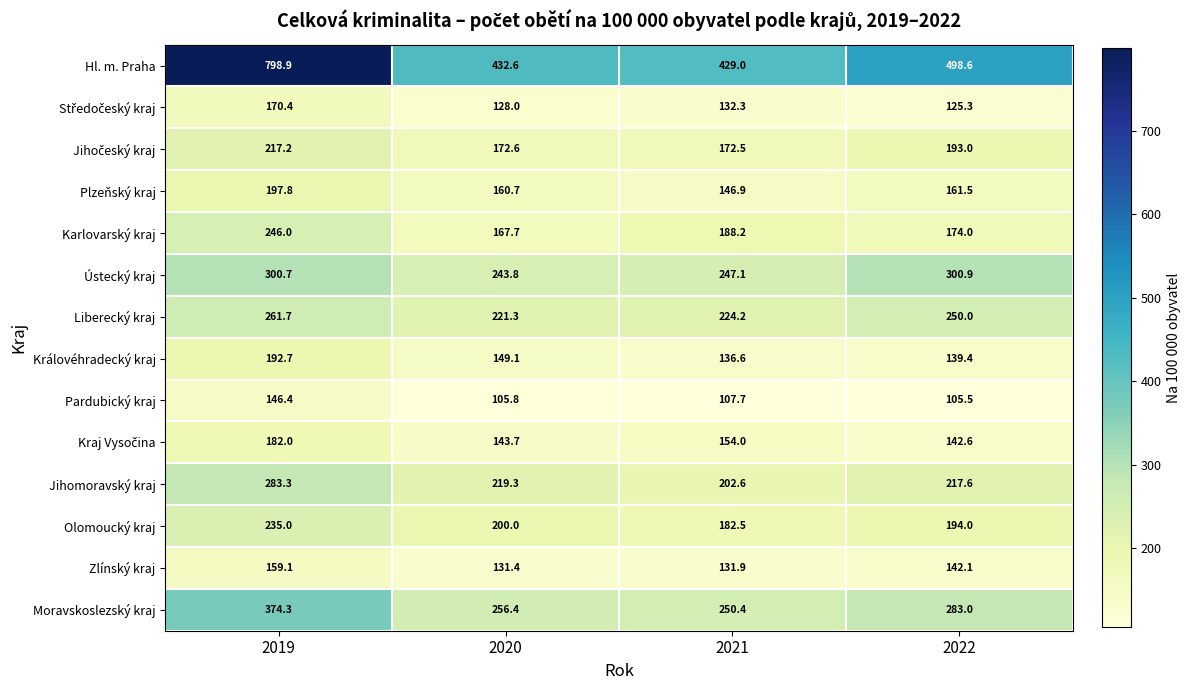

How many distinct data groups are displayed?

14